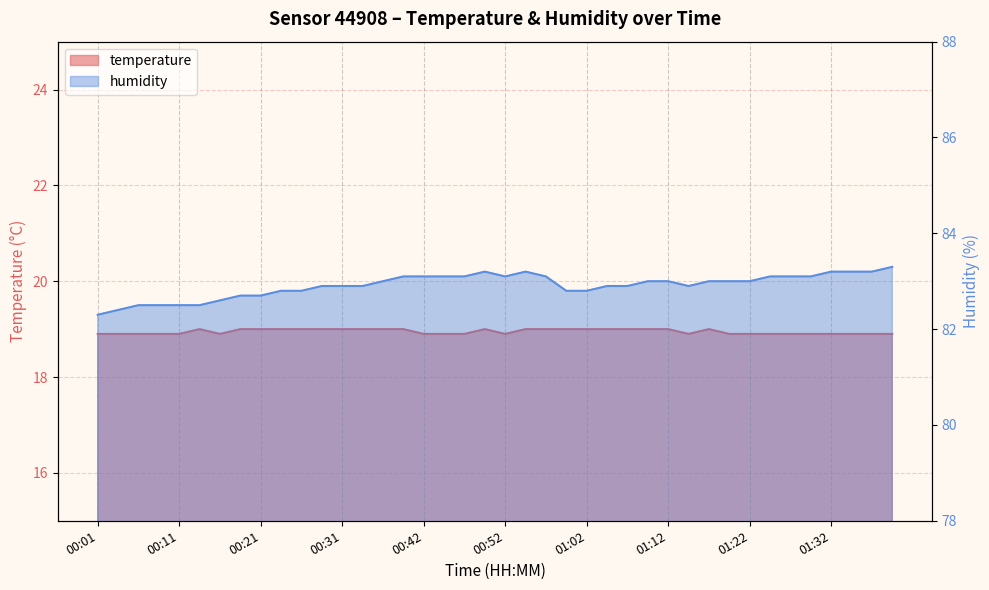

What is the minimum value for temperature?

18.9